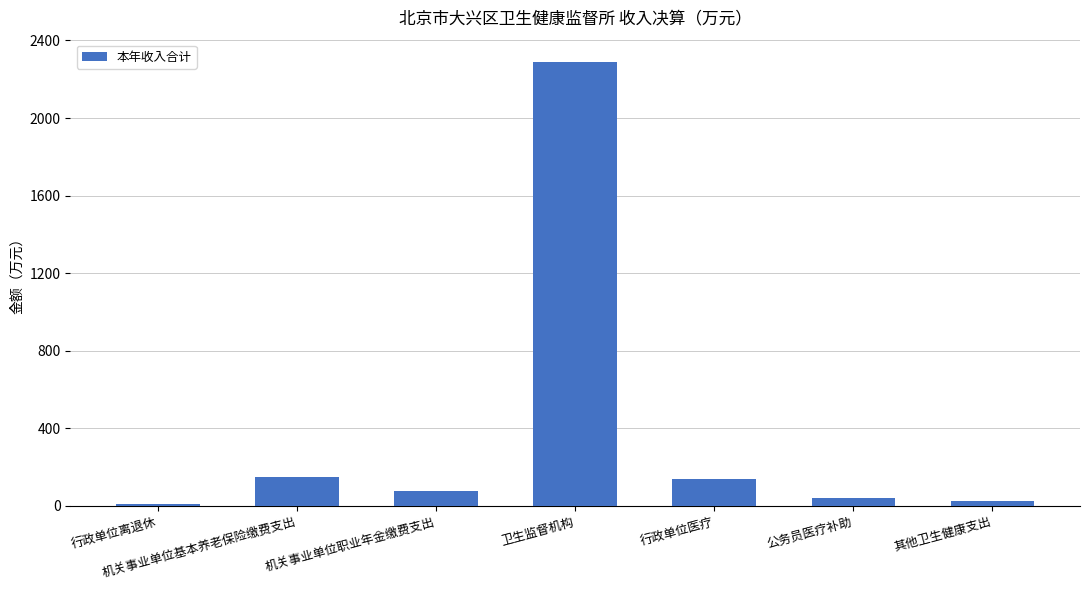

Approximately how many times larger is the value at 机关事业单位基本养老保险缴费支出 compared to 机关事业单位职业年金缴费支出?

2.0